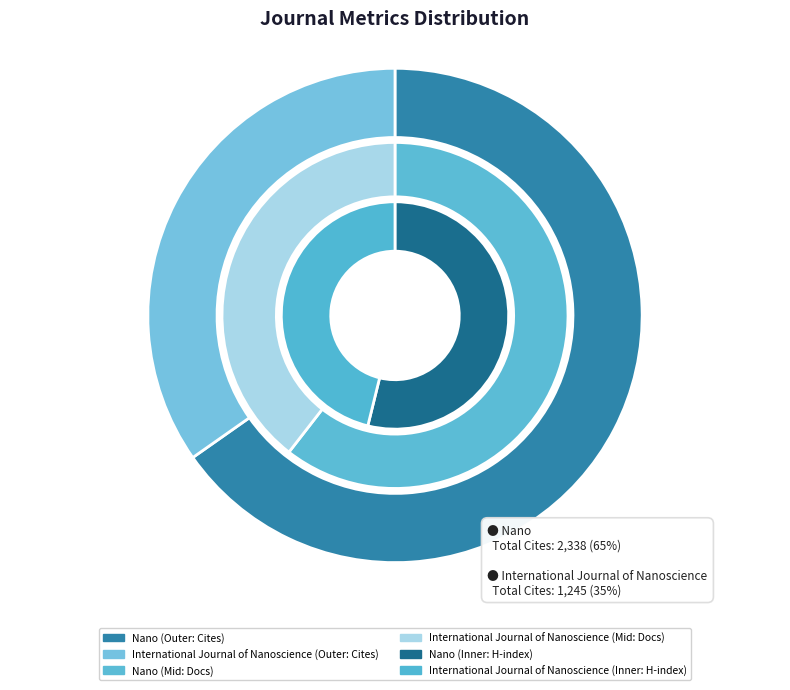

Is there any slice that represents more than half of the pie?

Yes